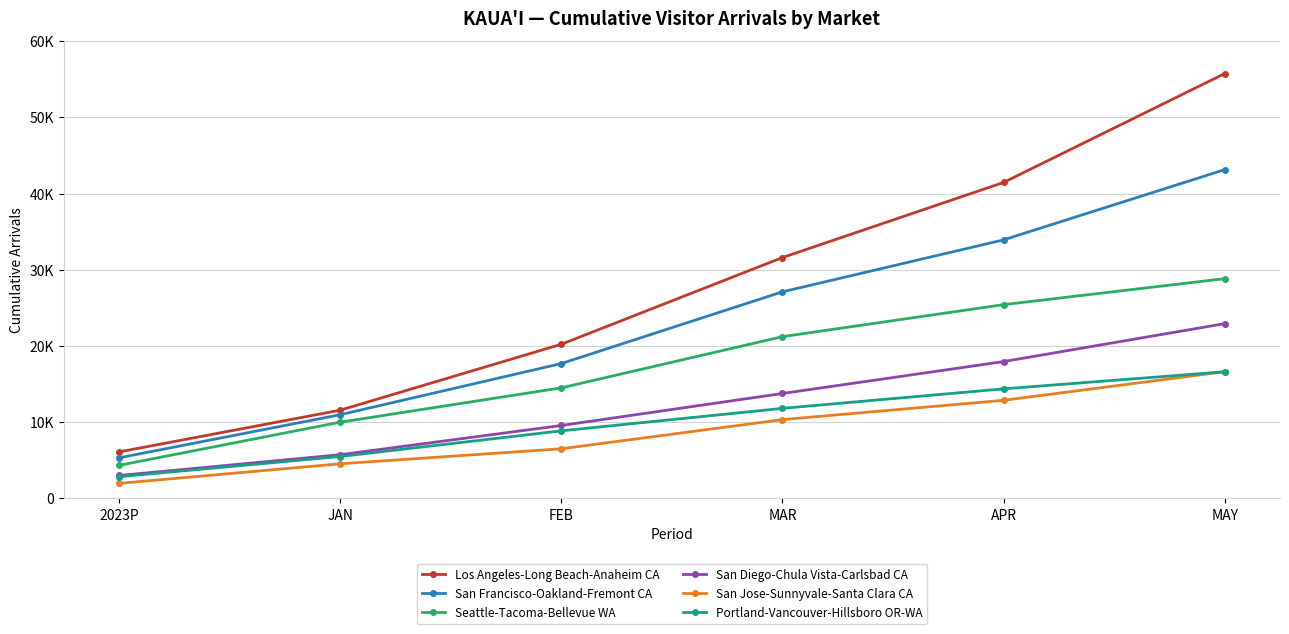

What are all the series names shown in the legend?

Los Angeles-Long Beach-Anaheim CA, San Francisco-Oakland-Fremont CA, Seattle-Tacoma-Bellevue WA, San Diego-Chula Vista-Carlsbad CA, San Jose-Sunnyvale-Santa Clara CA, Portland-Vancouver-Hillsboro OR-WA